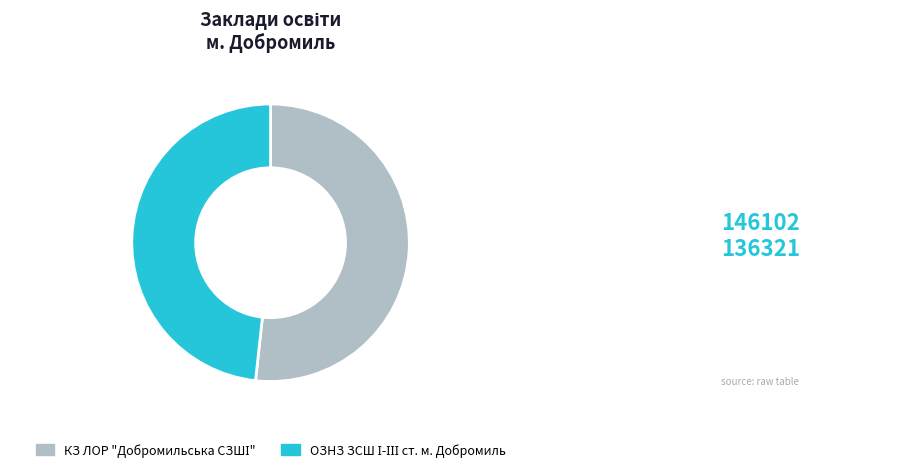

Combined, what portion of the pie is ОЗНЗ ЗСШ І-ІІІ ст. м. Добромиль and КЗ ЛОР "Добромильська СЗШІ"?

100.0%